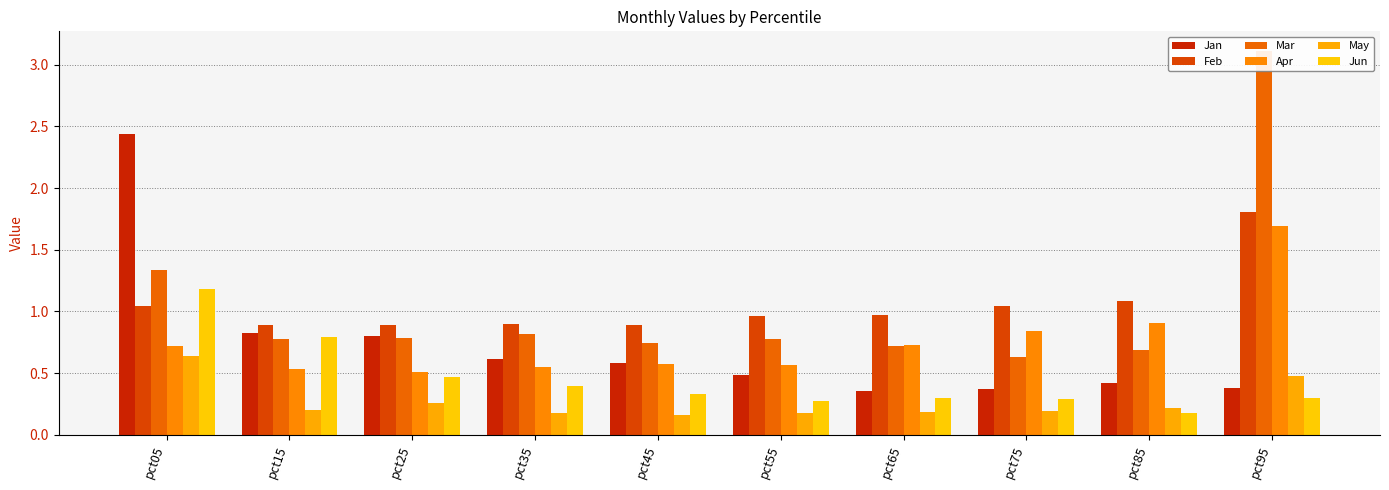

Reading left to right, extract all data points from this chart.

Jan: pct05=2.4	pct15=0.8	pct25=0.8	pct35=0.6	pct45=0.6	pct55=0.5	pct65=0.4	pct75=0.4	pct85=0.4	pct95=0.4
Feb: pct05=1.0	pct15=0.9	pct25=0.9	pct35=0.9	pct45=0.9	pct55=1.0	pct65=1.0	pct75=1.0	pct85=1.1	pct95=1.8
Mar: pct05=1.3	pct15=0.8	pct25=0.8	pct35=0.8	pct45=0.7	pct55=0.8	pct65=0.7	pct75=0.6	pct85=0.7	pct95=3.1
Apr: pct05=0.7	pct15=0.5	pct25=0.5	pct35=0.5	pct45=0.6	pct55=0.6	pct65=0.7	pct75=0.8	pct85=0.9	pct95=1.7
May: pct05=0.6	pct15=0.2	pct25=0.3	pct35=0.2	pct45=0.2	pct55=0.2	pct65=0.2	pct75=0.2	pct85=0.2	pct95=0.5
Jun: pct05=1.2	pct15=0.8	pct25=0.5	pct35=0.4	pct45=0.3	pct55=0.3	pct65=0.3	pct75=0.3	pct85=0.2	pct95=0.3